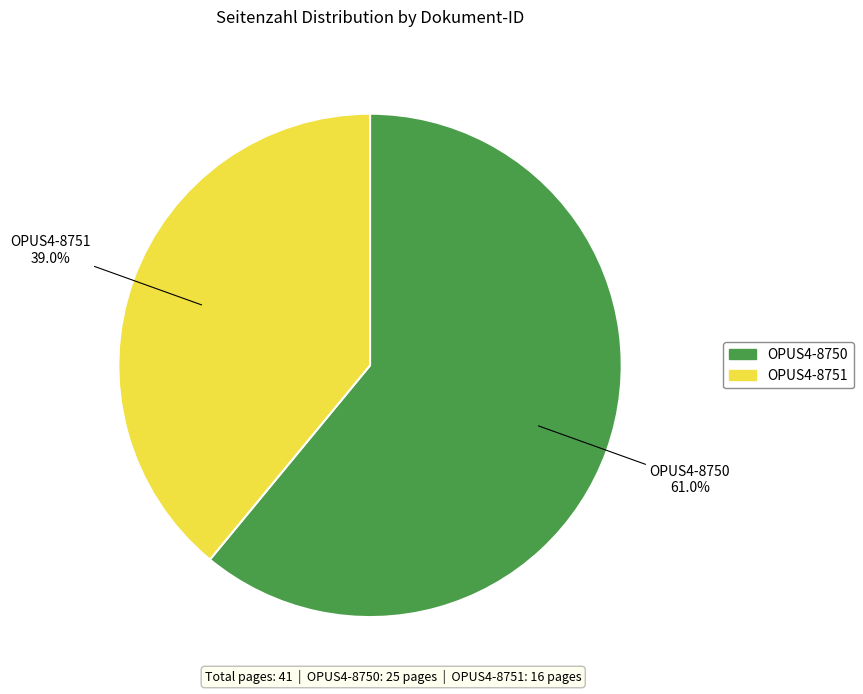

What is the largest slice in the pie chart?

OPUS4-8750